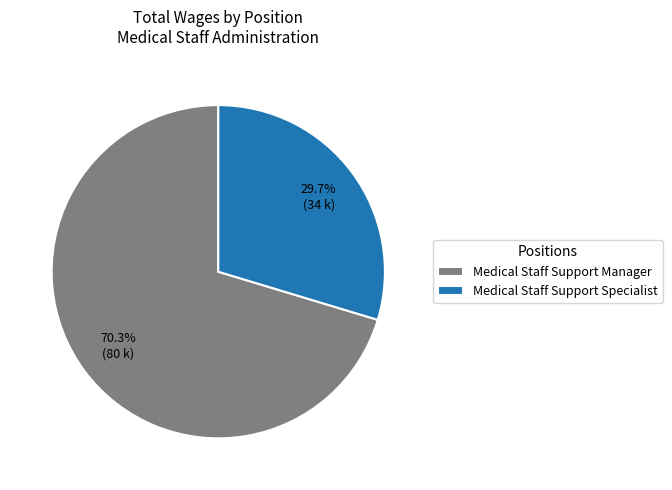

What is the ratio of the value at Medical Staff Support Specialist to the value at Medical Staff Support Manager?

0.4